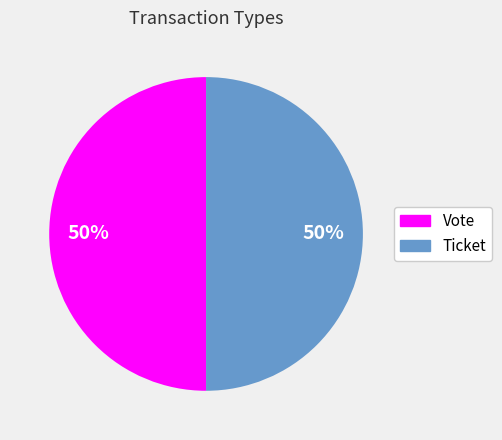

Is the sum of Ticket and Vote greater than half?

Yes